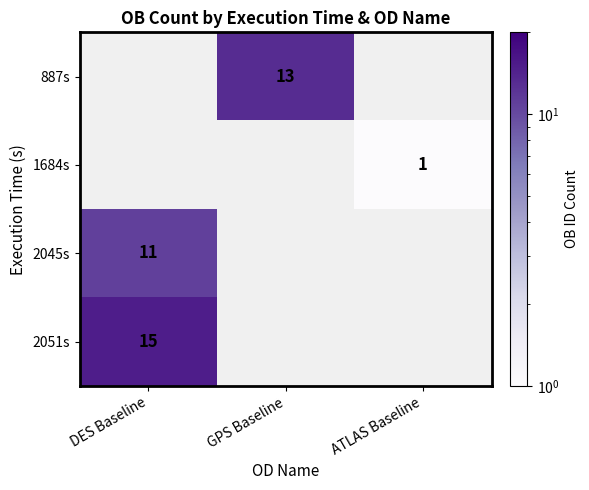

Count the number of categories in the chart.

3